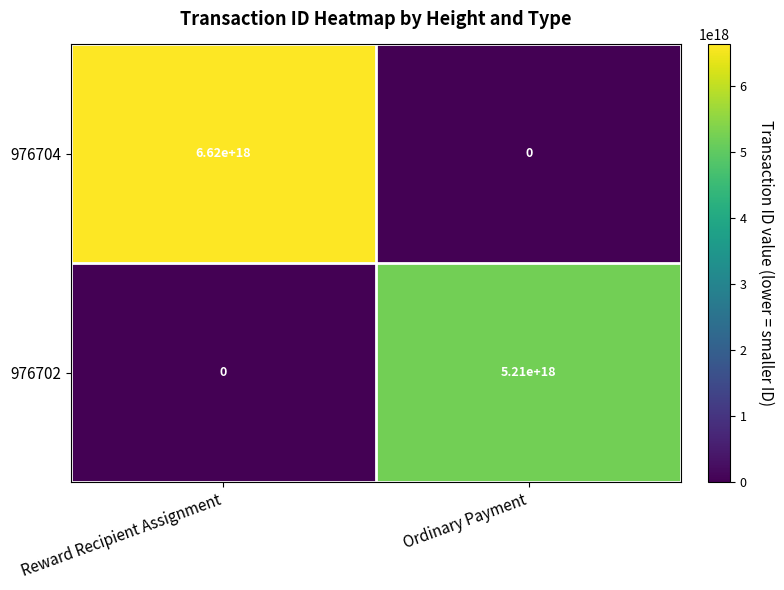

Where is 976702 nearest to the value 2605000000000000000?

Reward Recipient Assignment